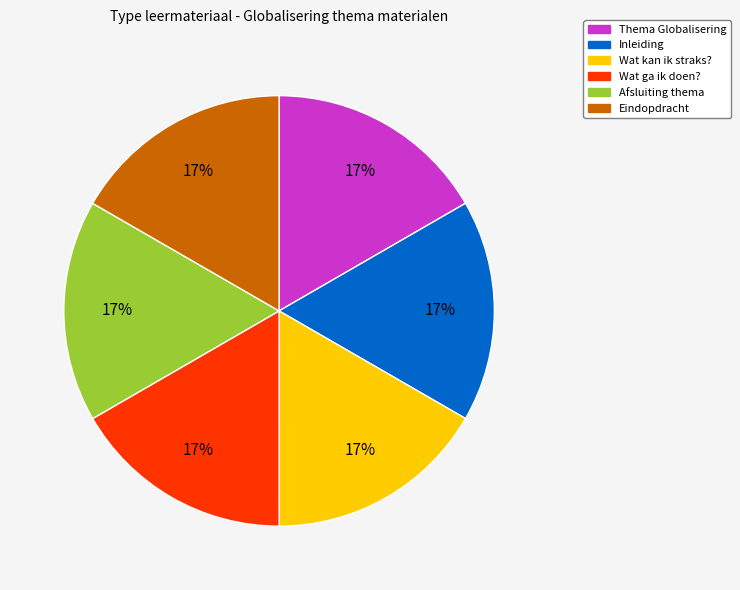

To the nearest percent, what is the combined percentage of Afsluiting thema and Eindopdracht?

33%